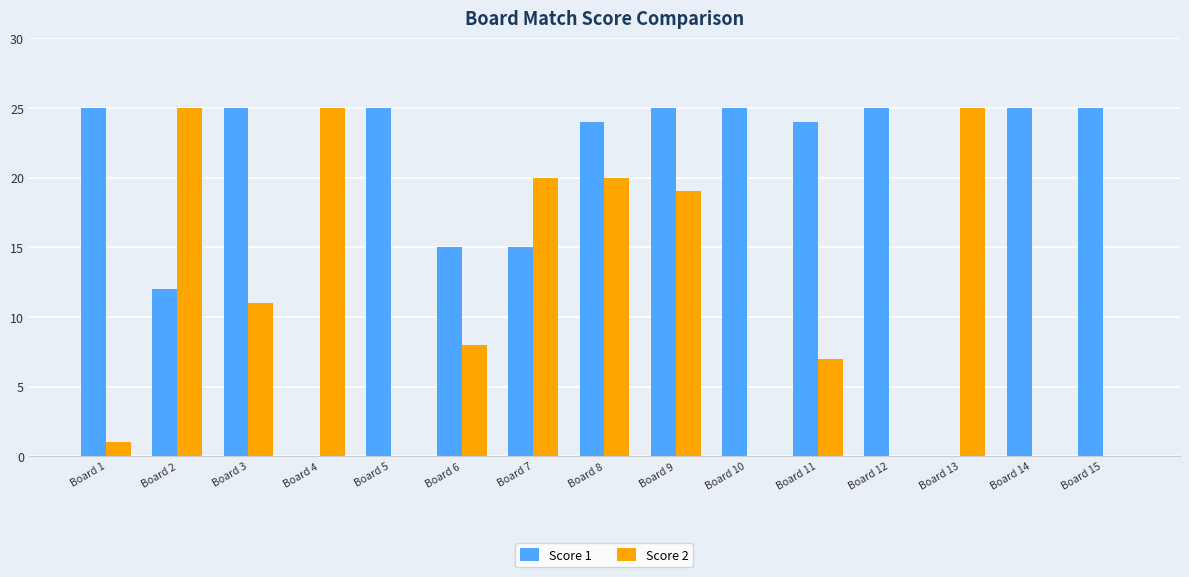

What is the sum of all Score 2 values?

161